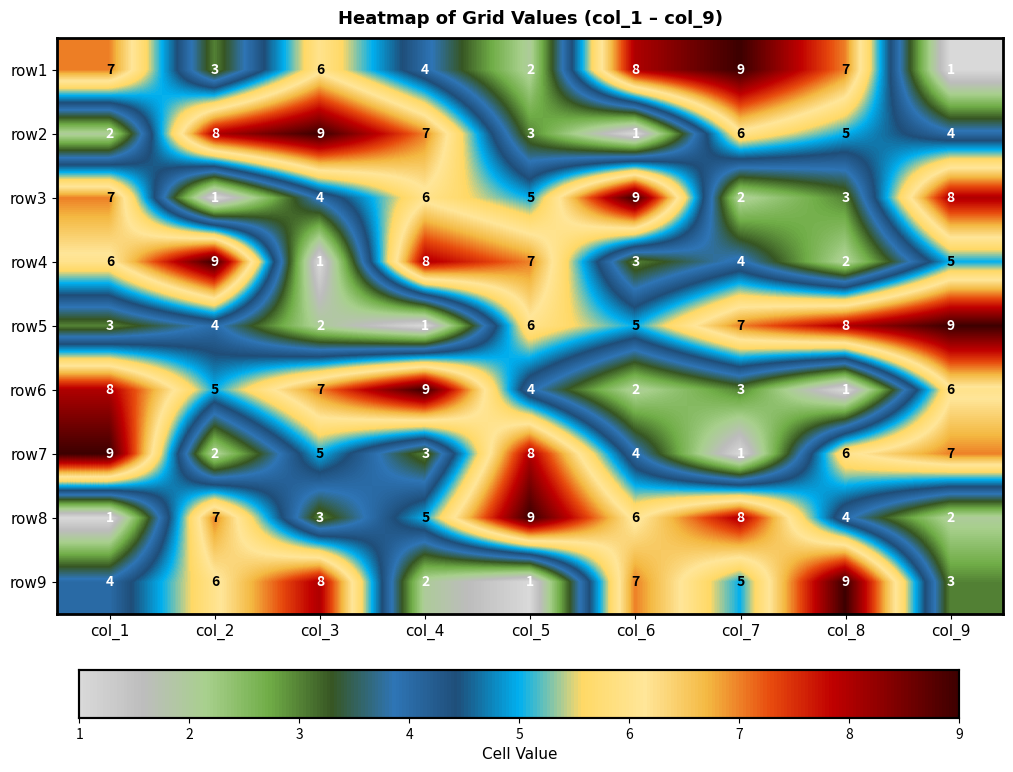

What is the difference between the highest and lowest values at col_4?

8